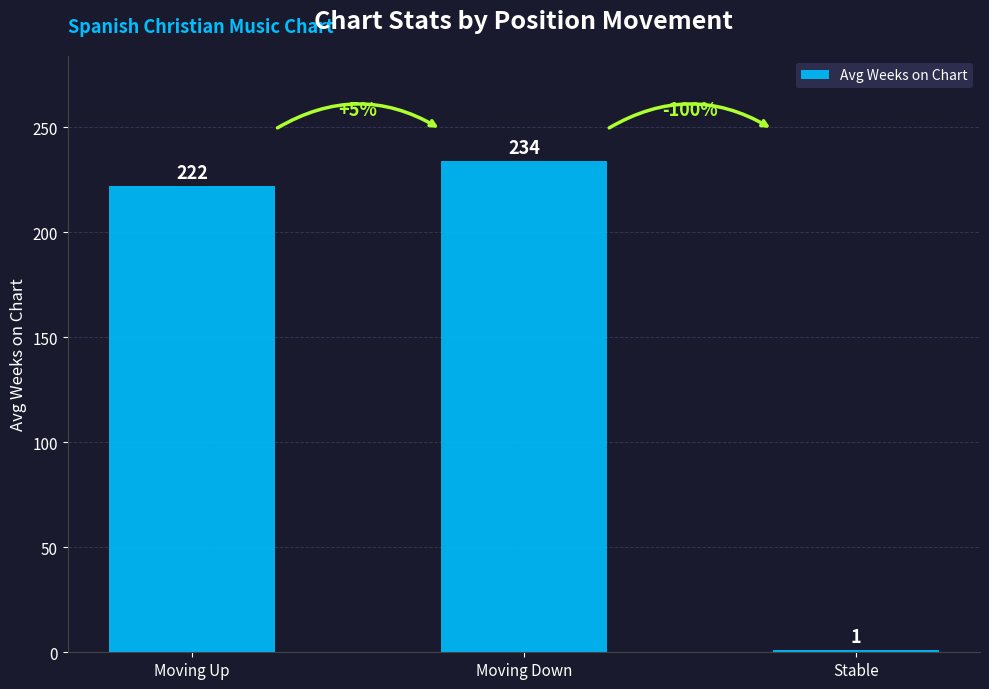

Does the chart contain any negative values?

No